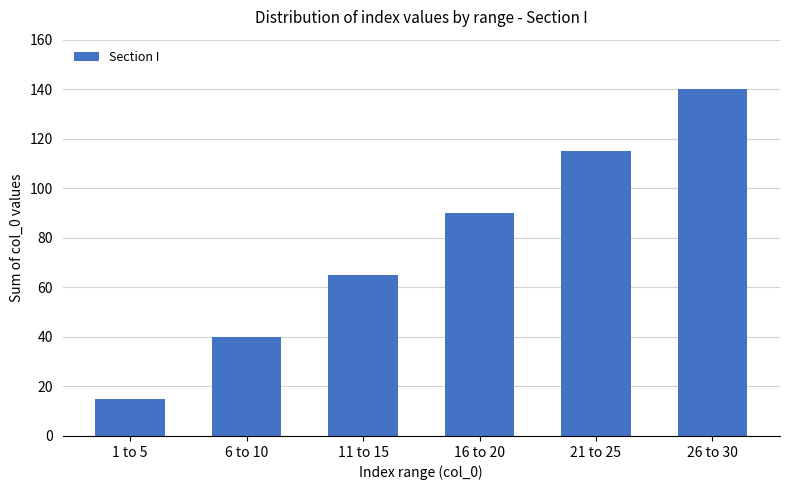

Reading right to left, list all the values displayed in this chart.

26 to 30=140	21 to 25=115	16 to 20=90	11 to 15=65	6 to 10=40	1 to 5=15